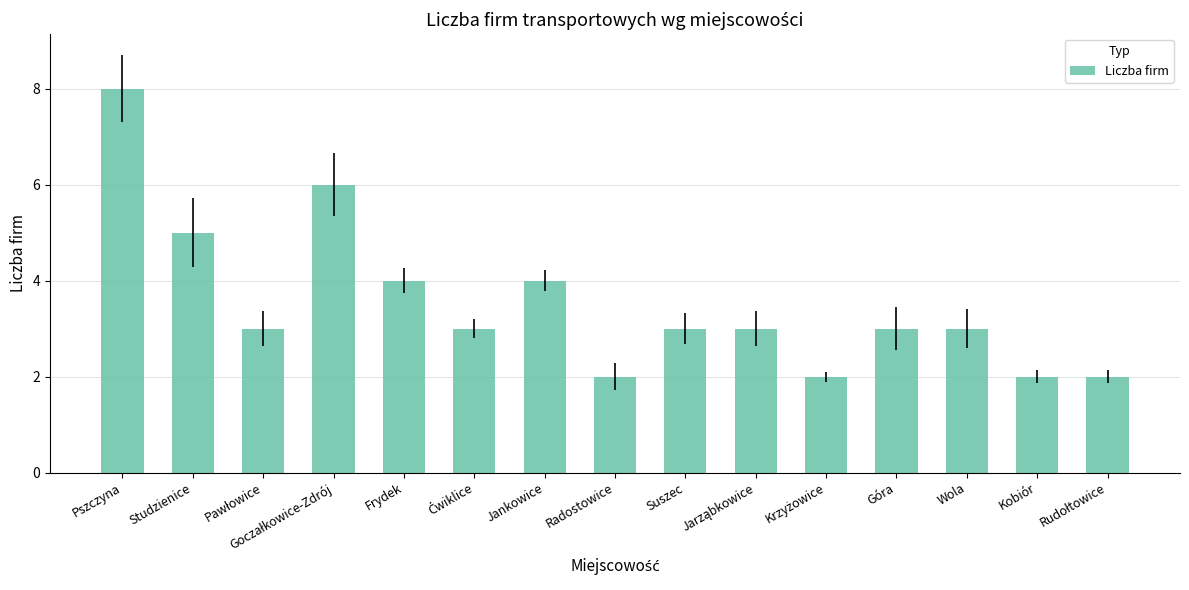

Count the values in the range 2 to 4.

12